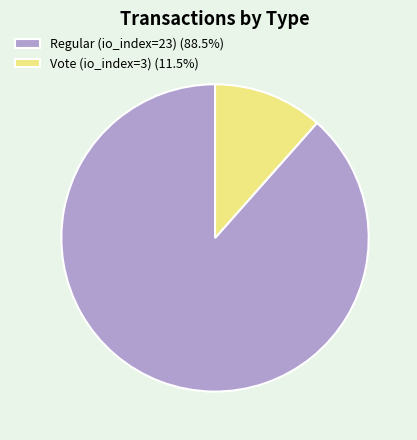

How many slices are in this pie chart?

2